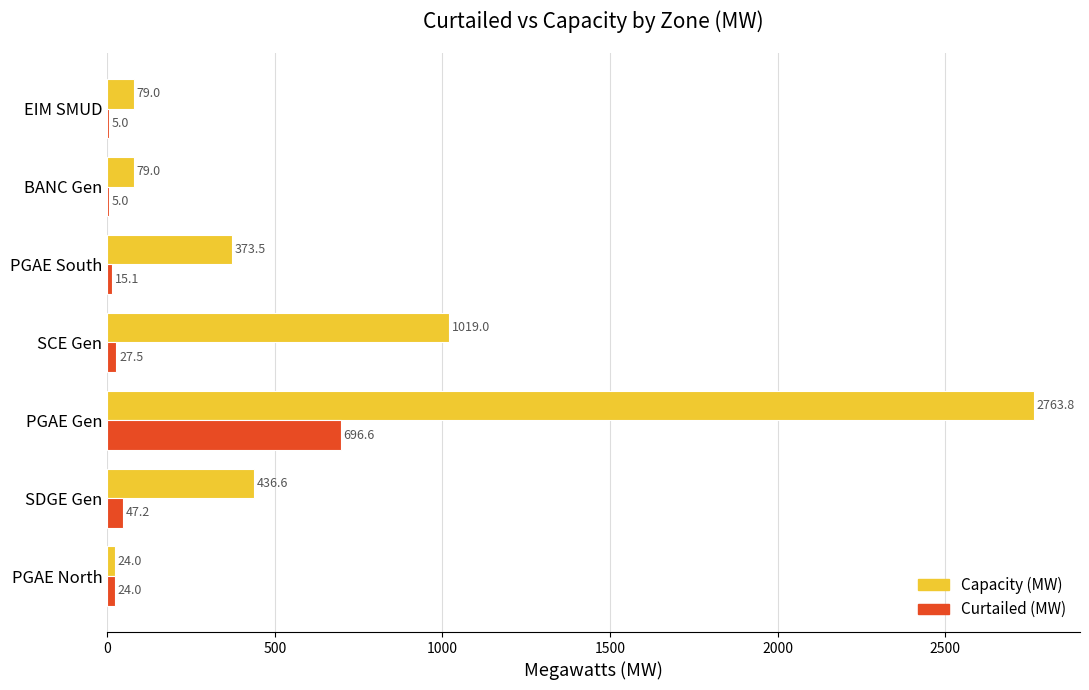

At which category is the sum across all series the highest?

PGAE Gen